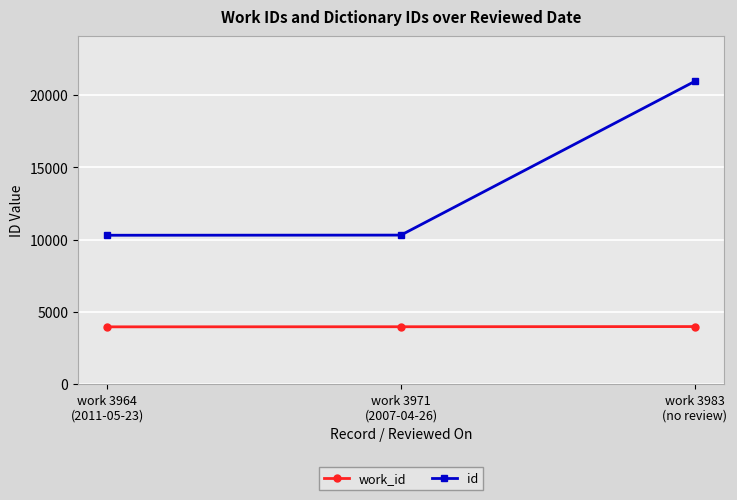

What position from the left is work 3964
(2011-05-23)?

1